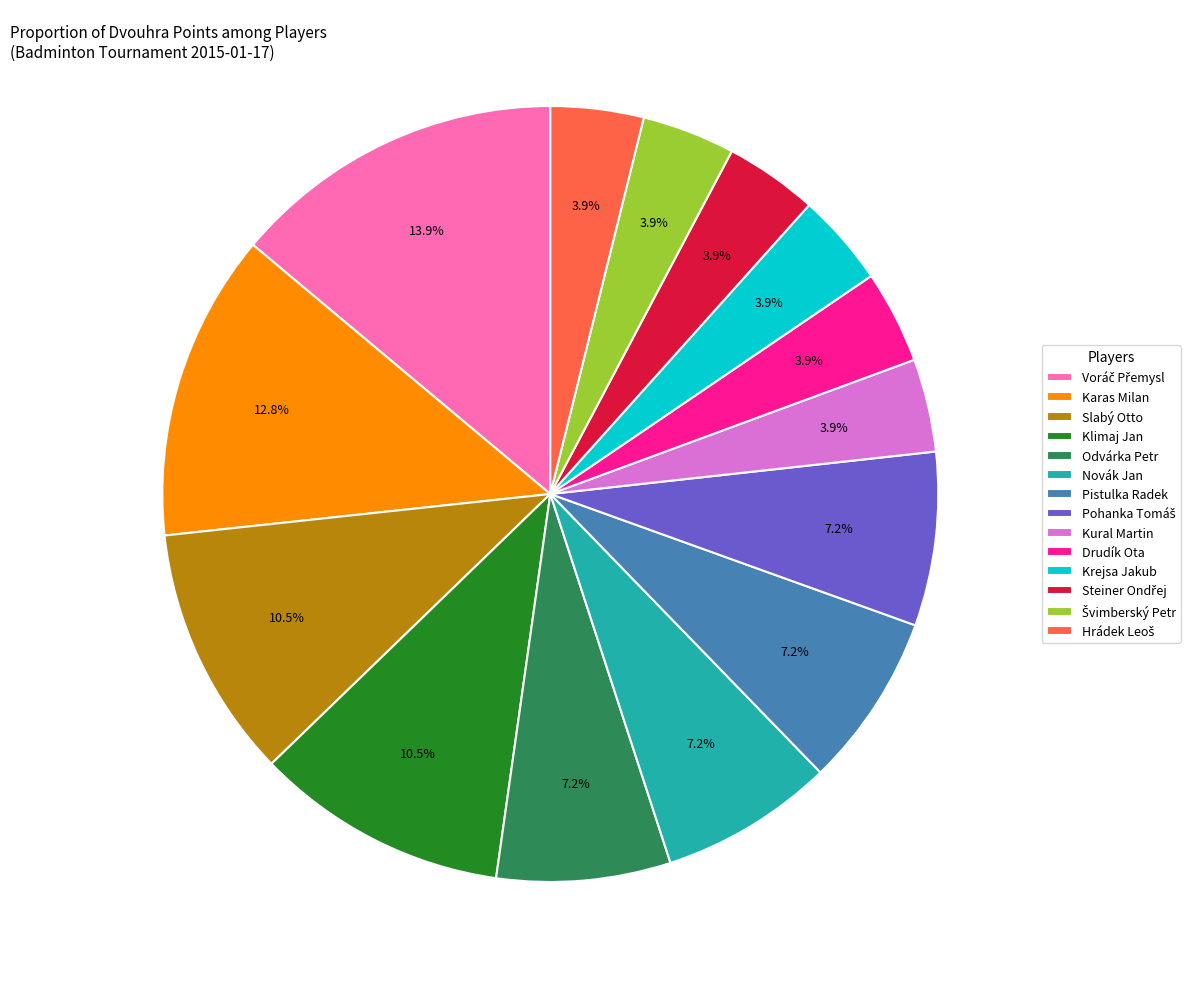

To the nearest percent, what is the difference between the largest and smallest slice percentages?

10%